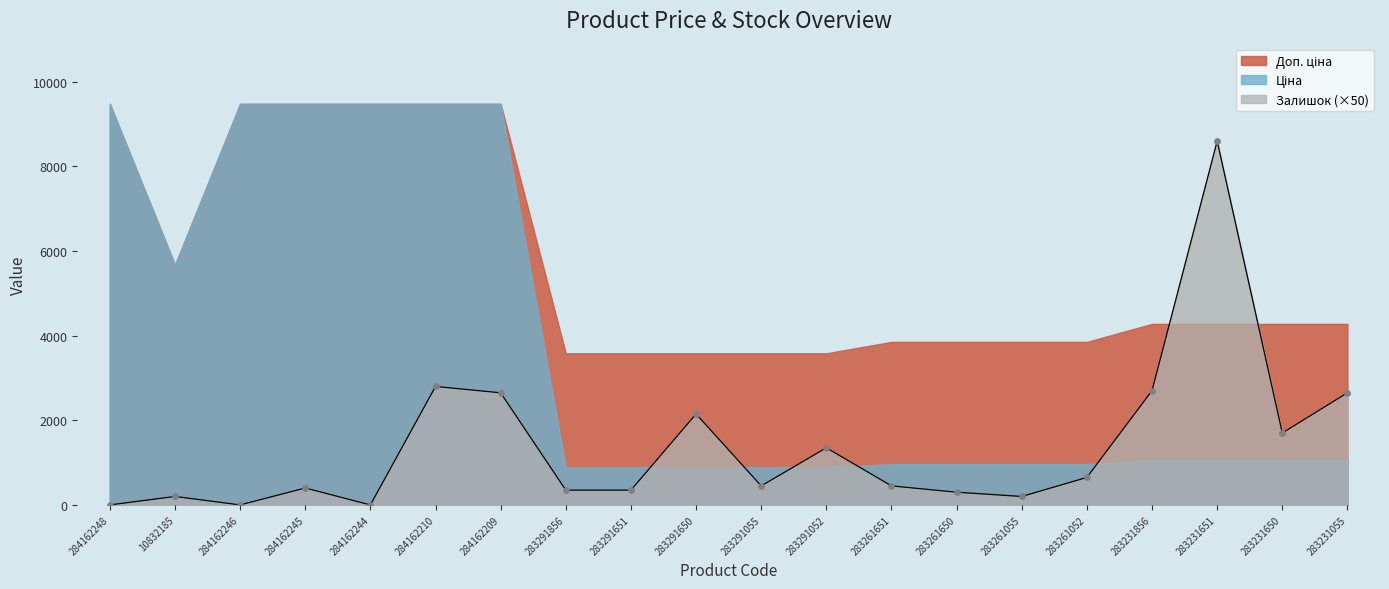

At which category is the sum across all series the highest?

284162210